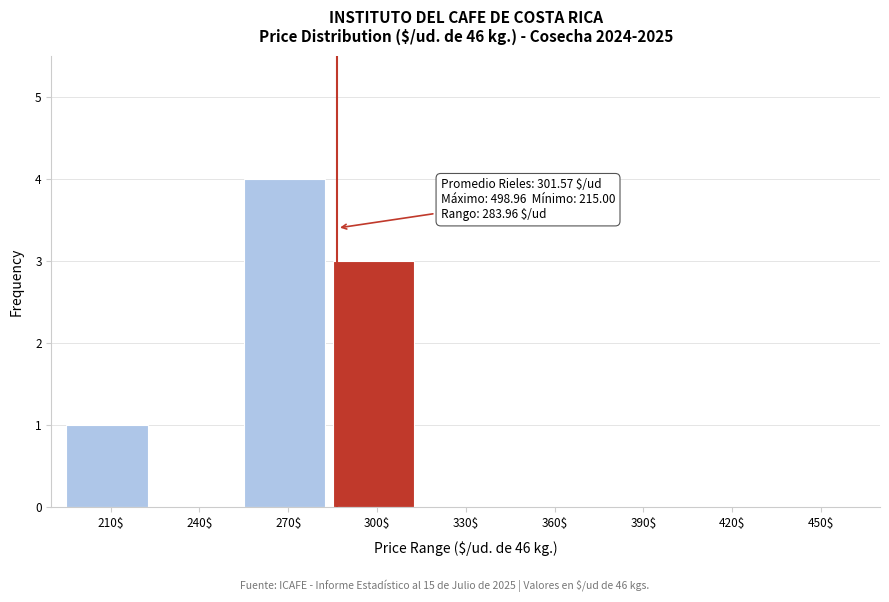

What value does the data have at 300$?

3